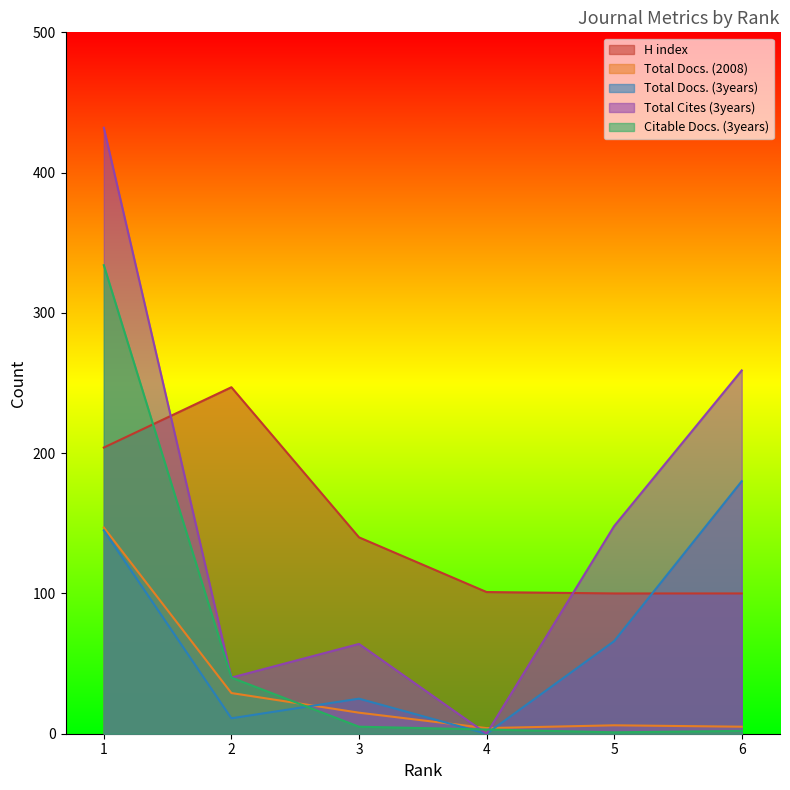

At 2, list the series in order from smallest to largest.

Total Docs. (3years), Total Docs. (2008), Total Cites (3years), Citable Docs. (3years), H index